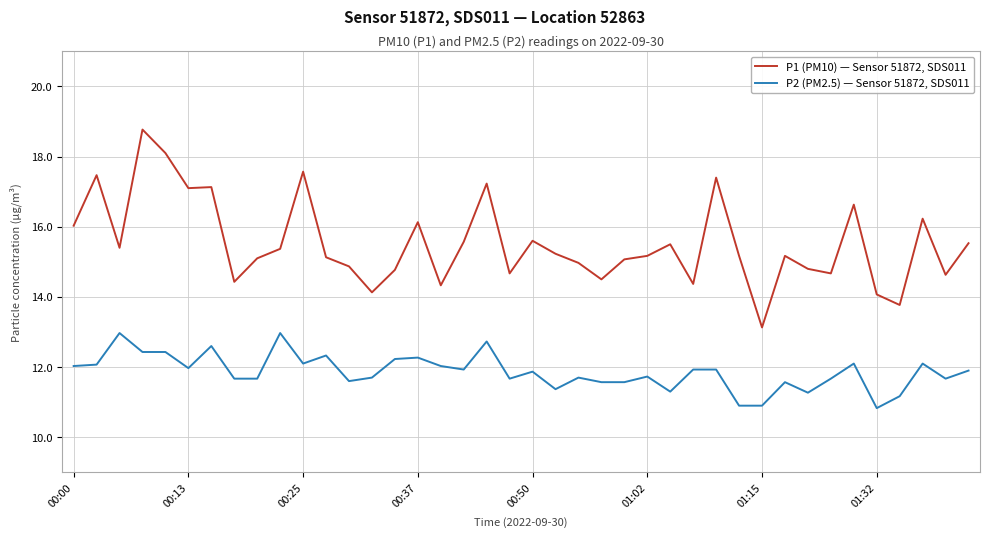

Rank the series by their maximum value, from highest to lowest.

P1 (PM10) — Sensor 51872, SDS011, P2 (PM2.5) — Sensor 51872, SDS011